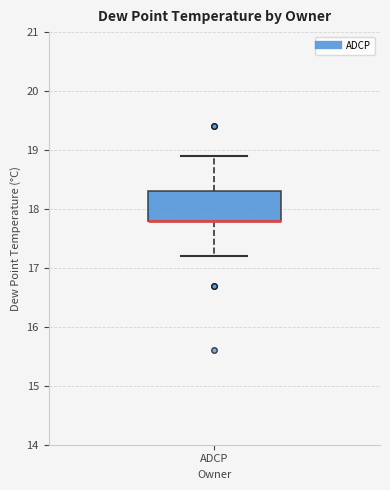

Transcribe this box plot: give where the median line is, the range the box spans, and where the two whiskers end, as read against the y-axis. The values are not printed on the chart, so give them approximately, as read against the axis.

median 17.8 (drawn on the box's lower edge), box 17.8 to 18.3, whiskers 17.2 to 18.9